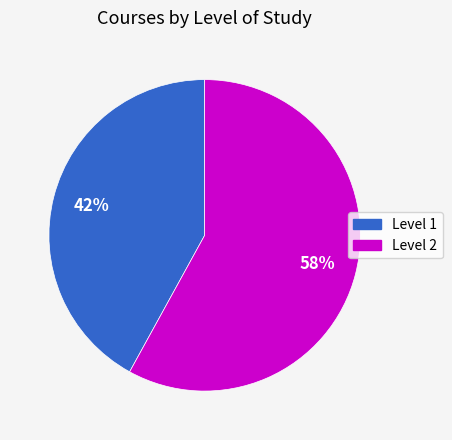

Is the sum of Level 1 and Level 2 greater than half?

Yes